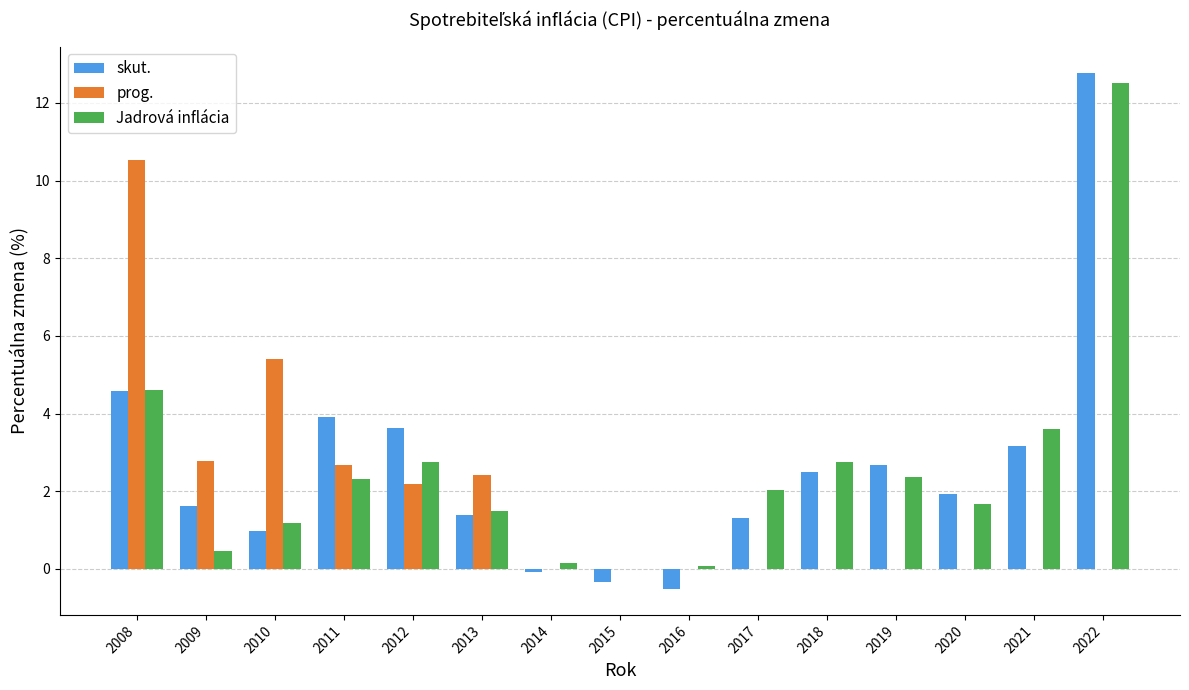

Which series has the widest spread of values?

skut.